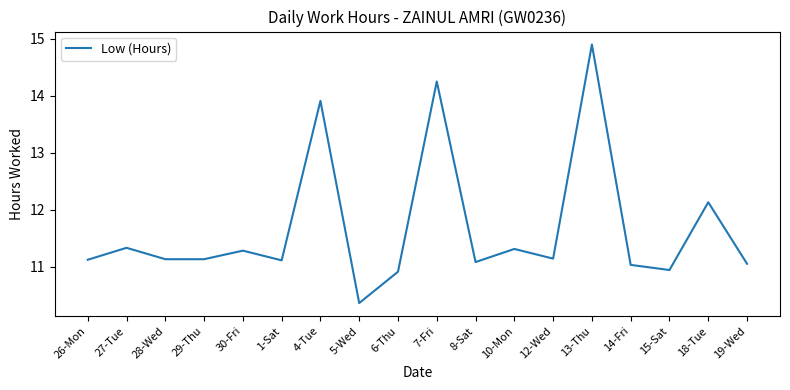

Where is the first local maximum?

27-Tue